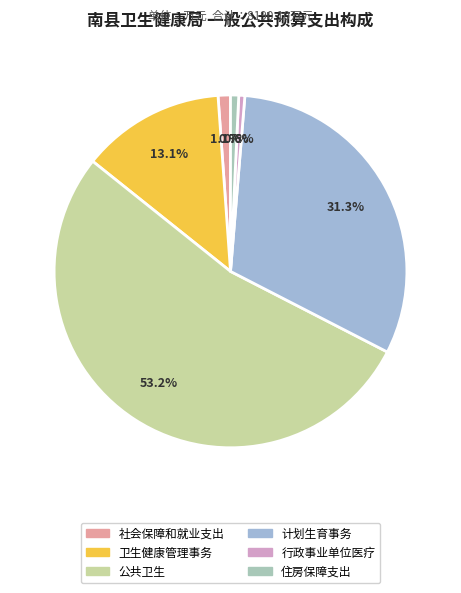

To the nearest percent, what is the difference between the largest and smallest slice percentages?

53%